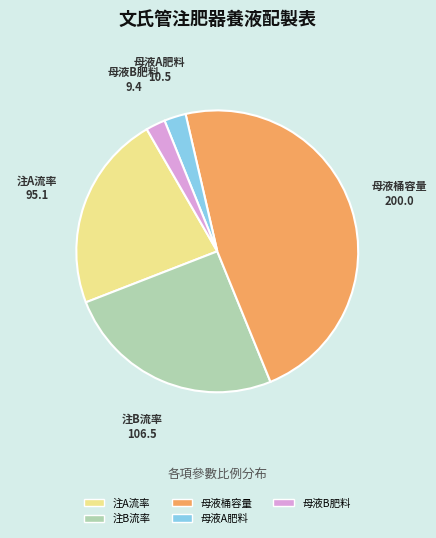

Is there a majority slice in this chart?

No